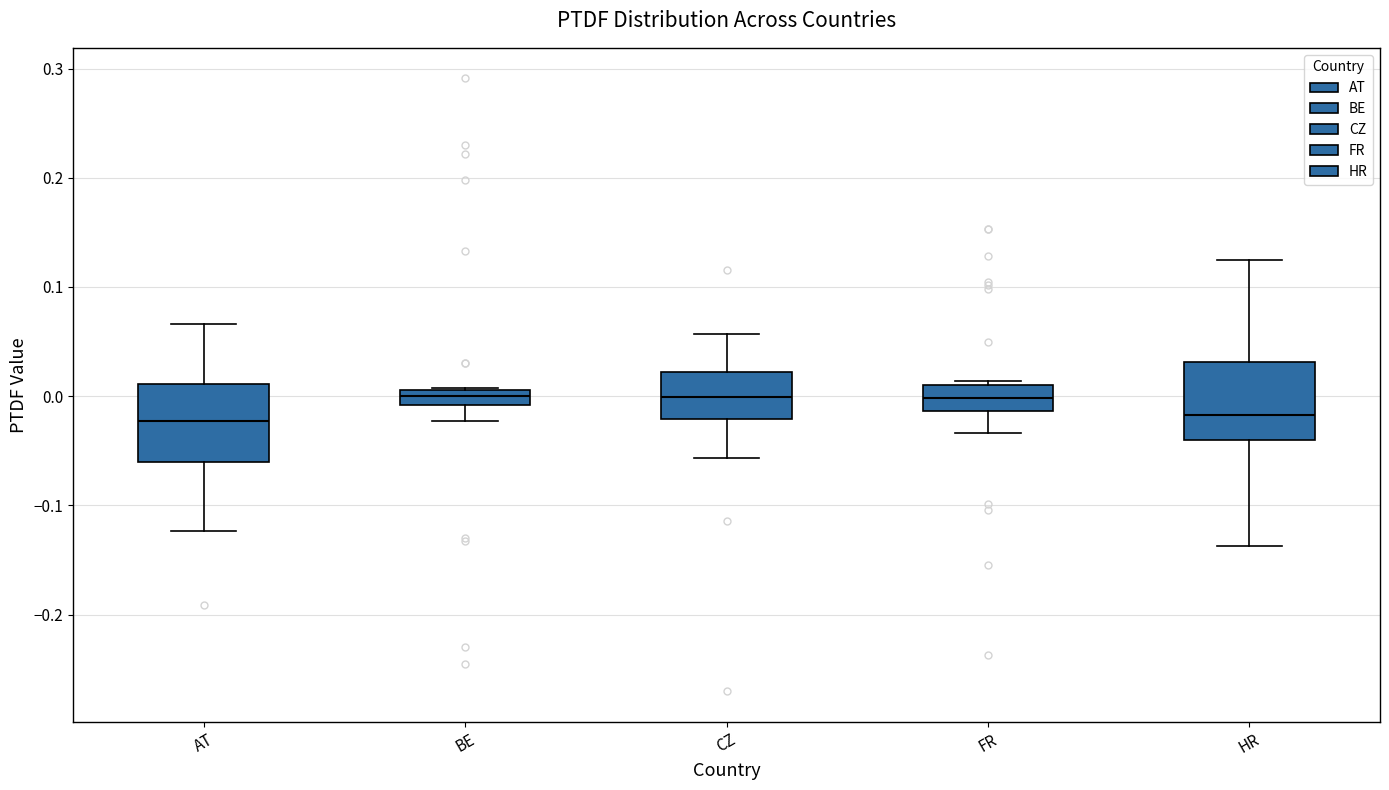

Where is the lower edge of the box for BE on the y-axis? The values are not printed on the chart, so give them approximately, as read against the axis.

-0.01